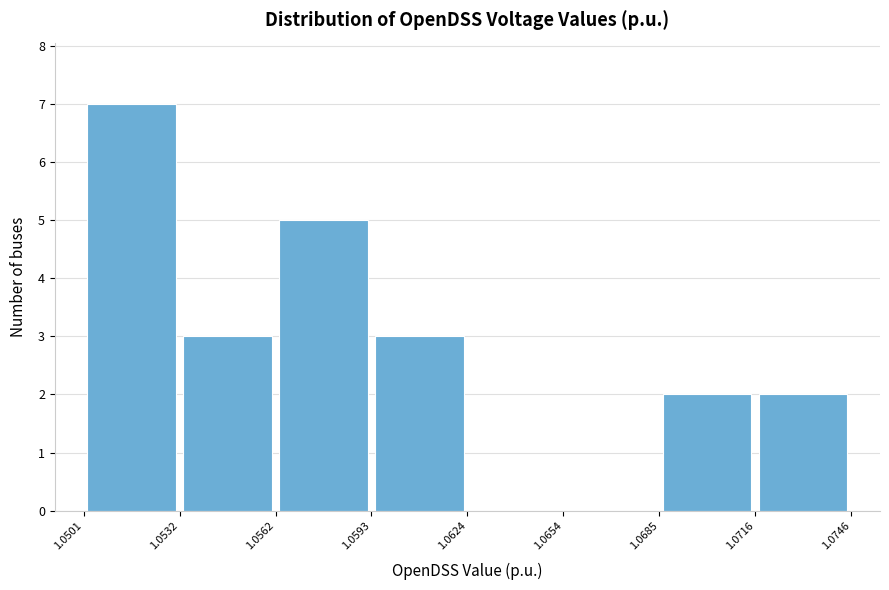

How tall is the bar that spans 1.0716 to 1.0746 on the x-axis? The values are not printed on the chart, so give them approximately, as read against the axis.

2